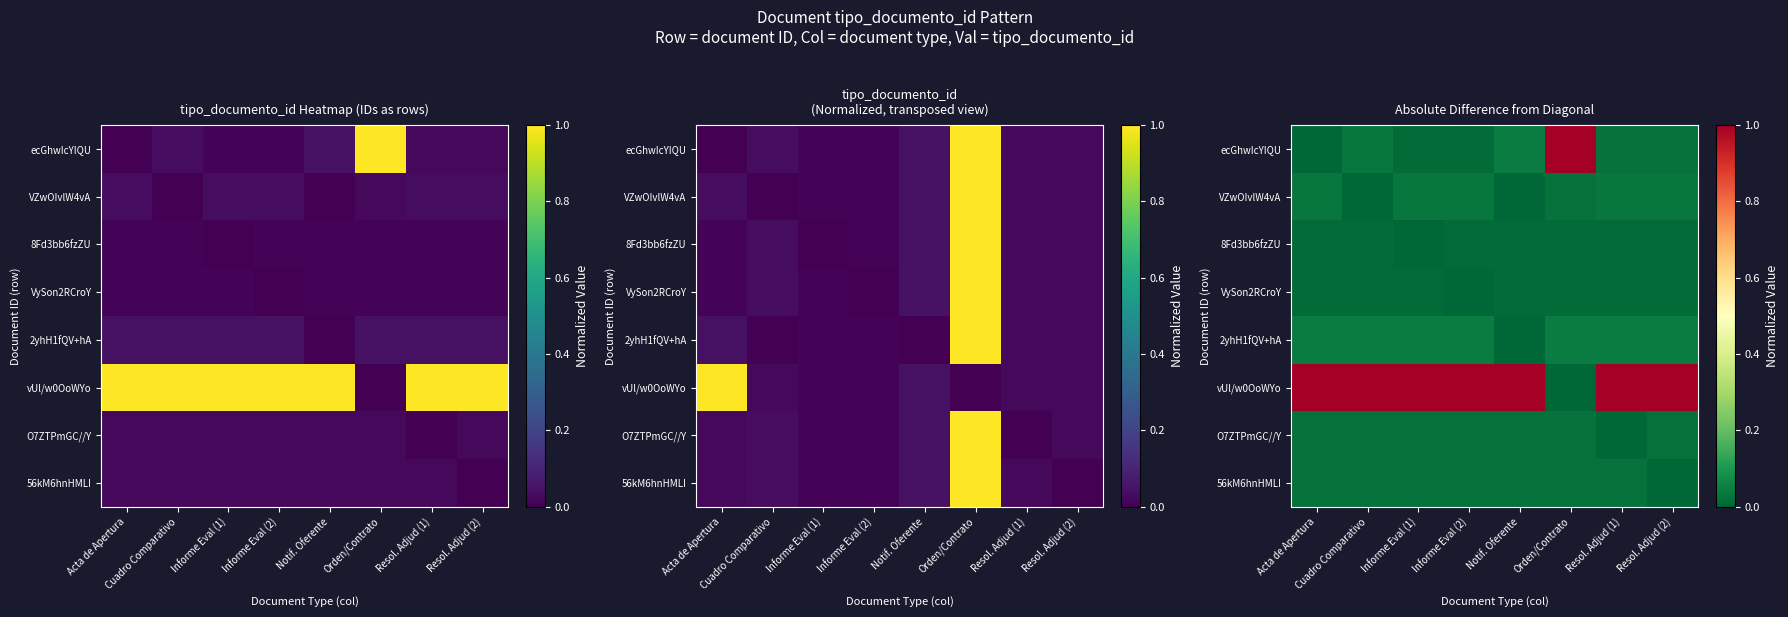

What is the spread (max minus min) of values at Resol. Adjud (2)?

1.0